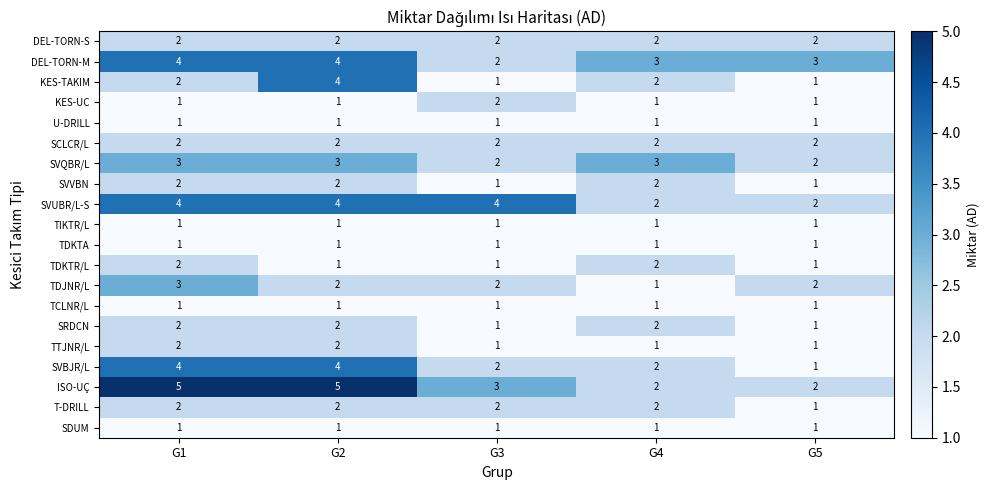

Is it true that ISO-UÇ equals 5 at G2?

True